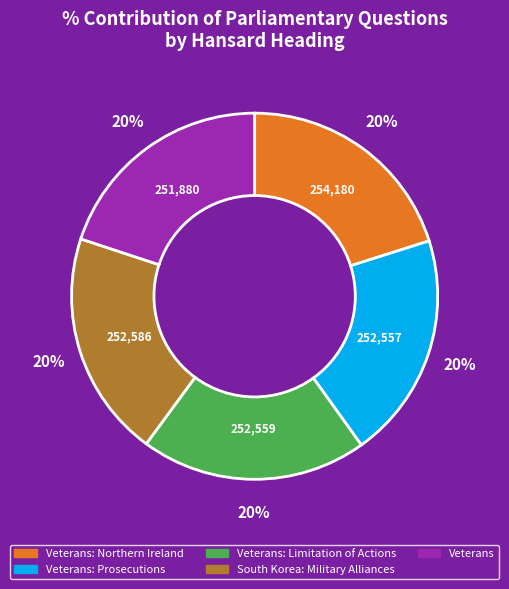

To the nearest percent, what is the average slice percentage?

20%